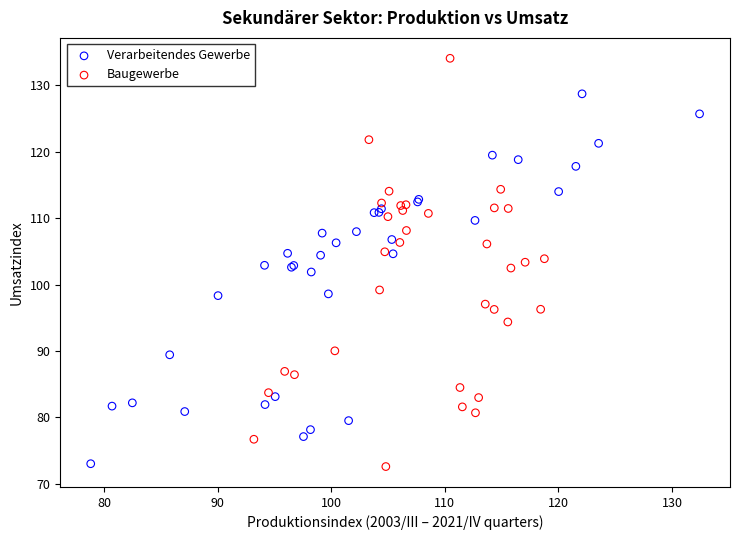

Which series reaches the maximum Y coordinate?

Baugewerbe